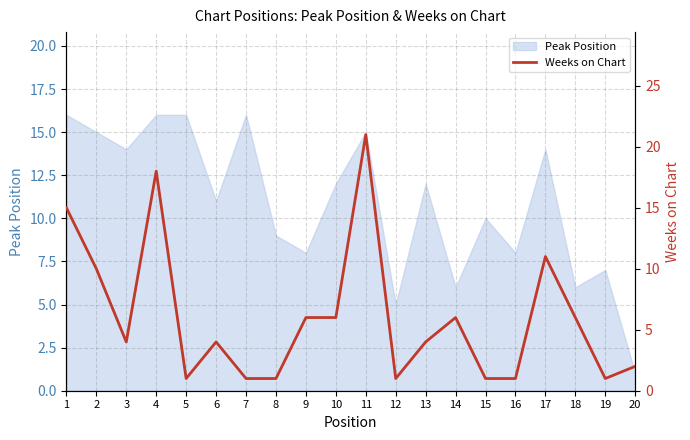

What is the minimum value shown in the chart?

1